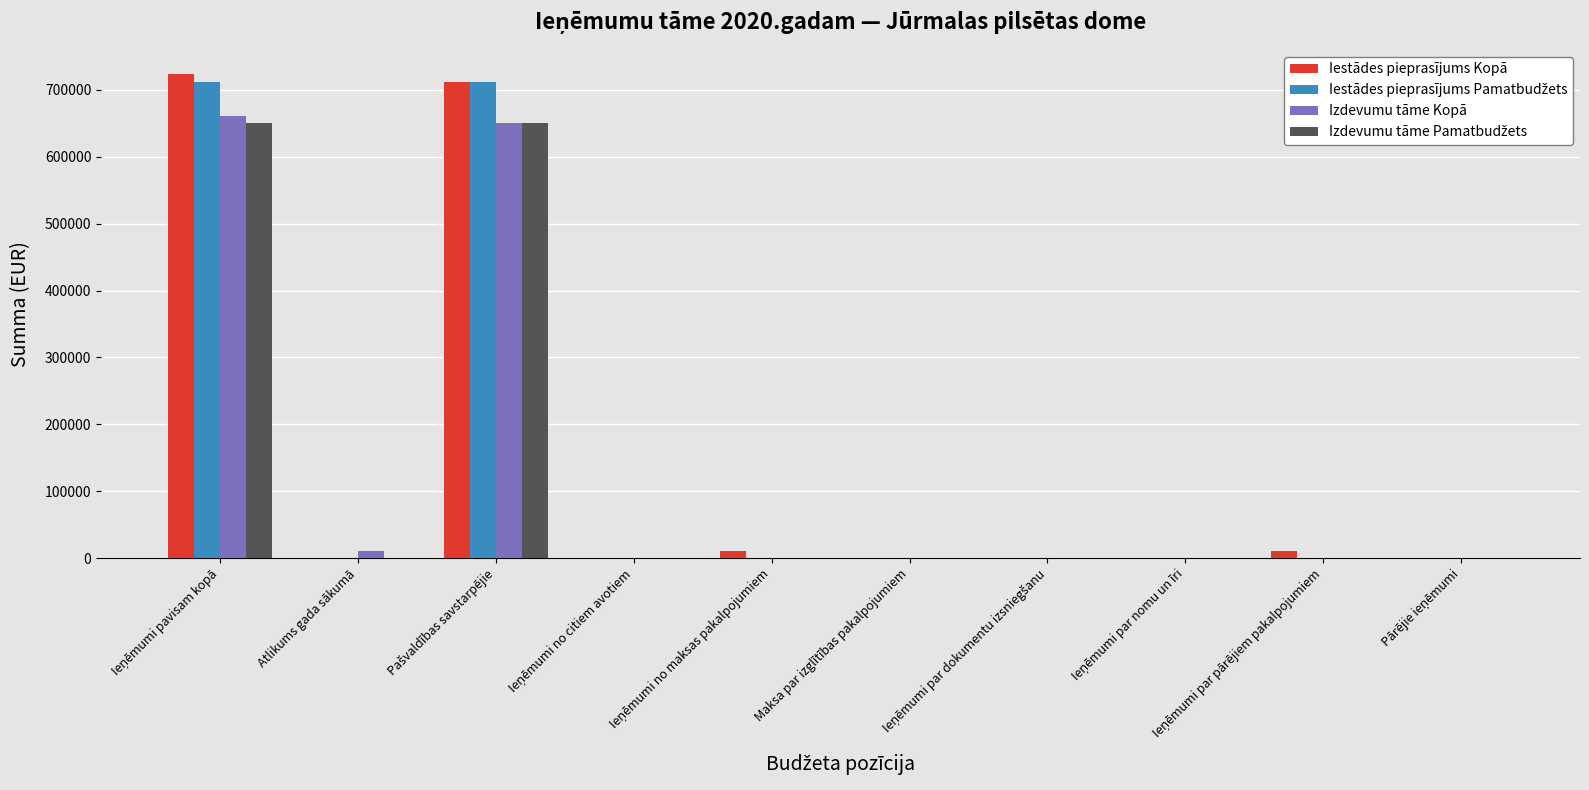

What is the sum of all Iestādes pieprasījums Kopā values?

1458088